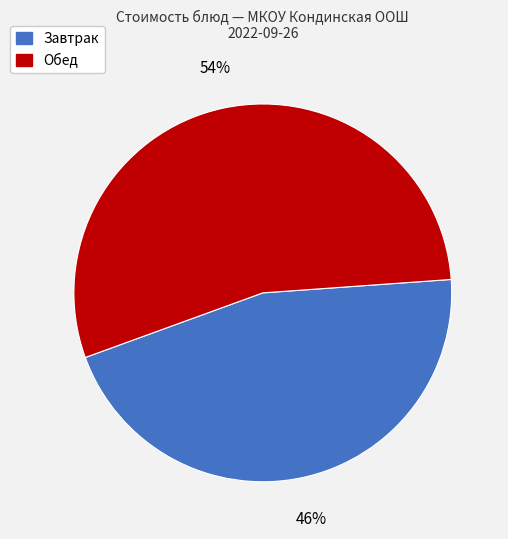

Is there a majority slice in this chart?

Yes